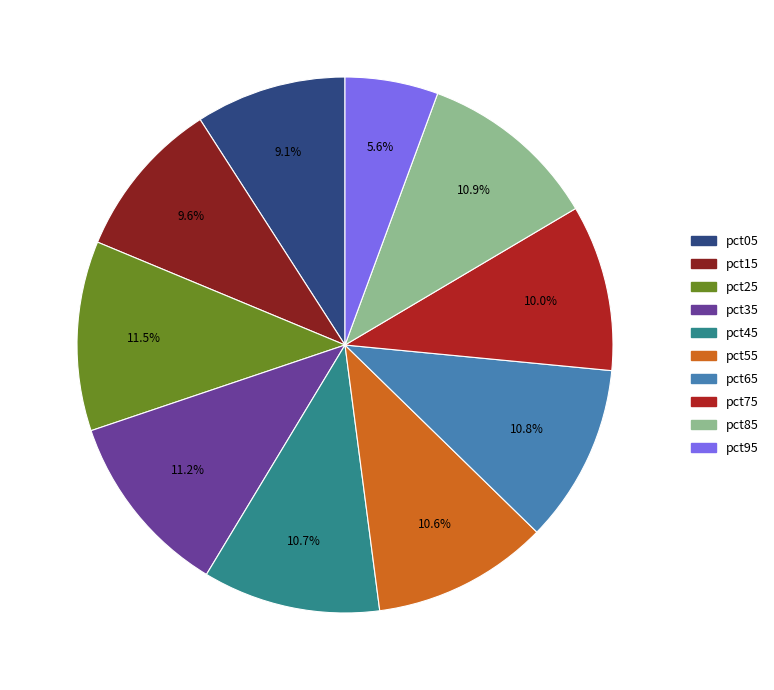

Does any single category account for the majority?

No